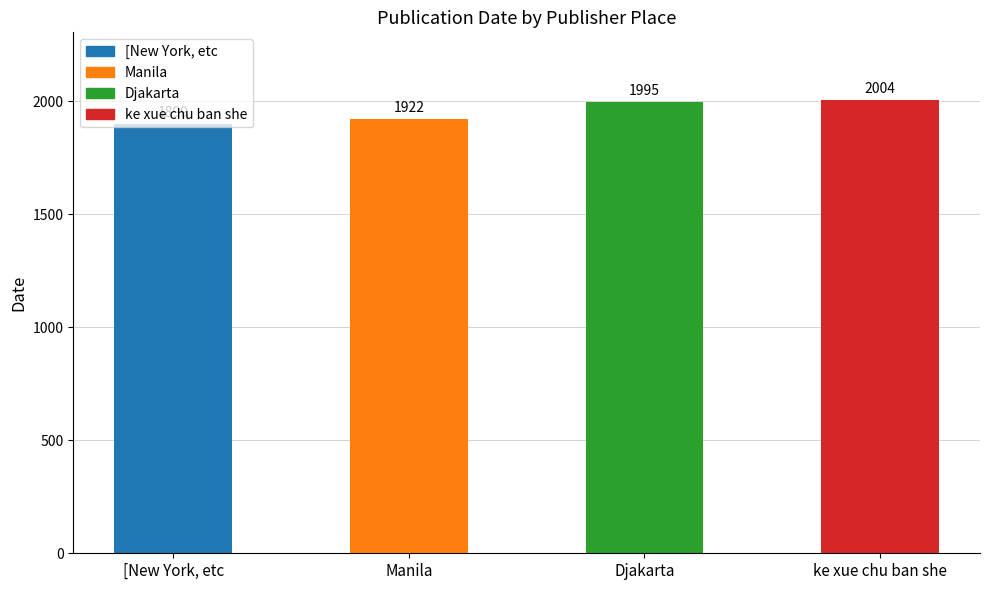

What is the sum of all values?

7820